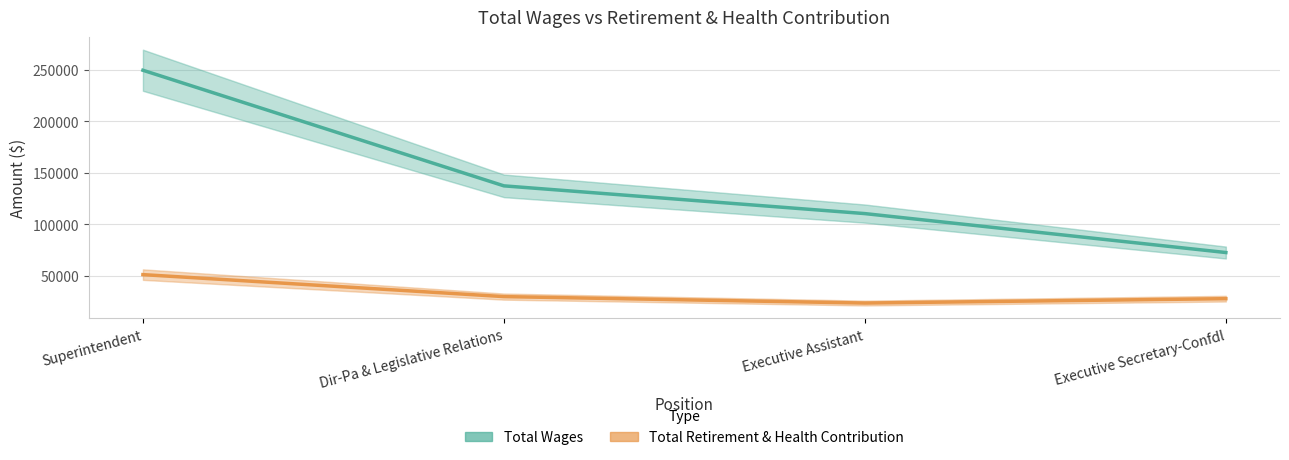

Reading left to right, list all the values displayed in this chart.

Total Wages: 249615	137229	110260	72414
Total Retirement & Health Contribution: 50938	29568	23301	27558